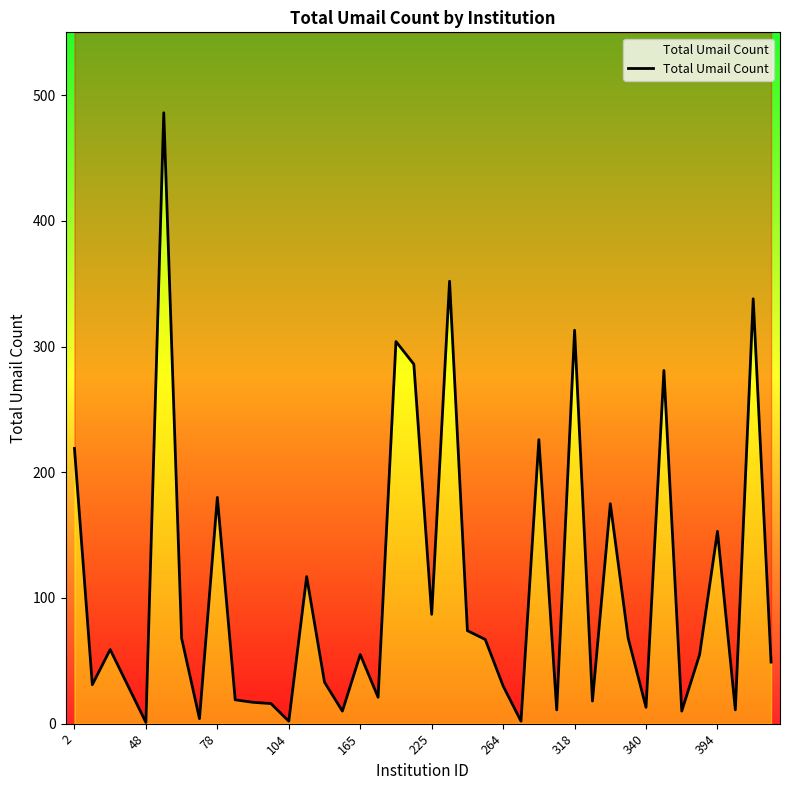

Does the chart display data point markers on the line(s)?

No